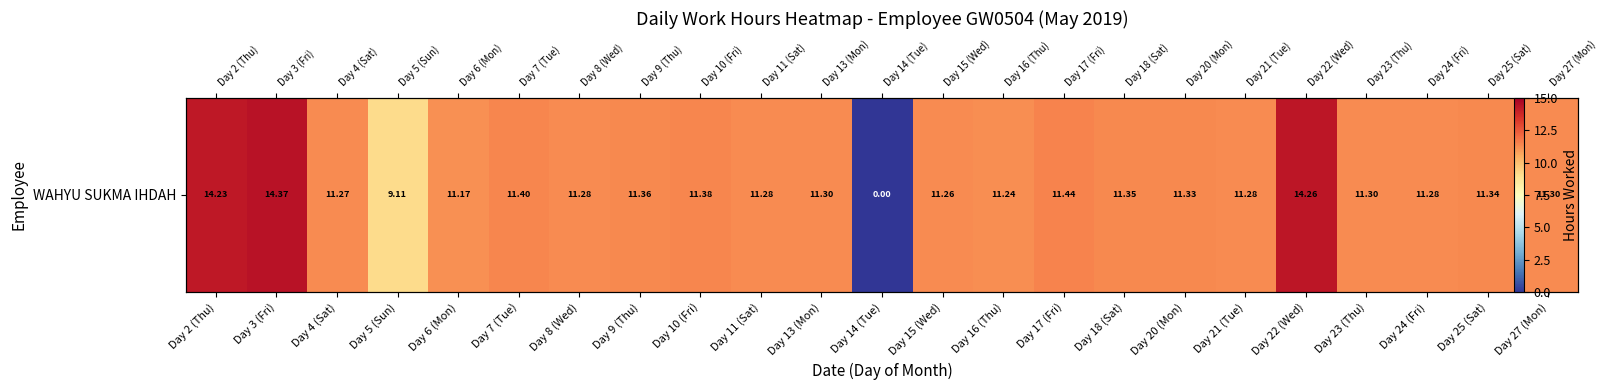

Reading left to right, extract all data points from this chart.

Day 2 (Thu)=14.2	Day 3 (Fri)=14.4	Day 4 (Sat)=11.3	Day 5 (Sun)=9.1	Day 6 (Mon)=11.2	Day 7 (Tue)=11.4	Day 8 (Wed)=11.3	Day 9 (Thu)=11.4	Day 10 (Fri)=11.4	Day 11 (Sat)=11.3	Day 13 (Mon)=11.3	Day 14 (Tue)=0.0	Day 15 (Wed)=11.3	Day 16 (Thu)=11.2	Day 17 (Fri)=11.4	Day 18 (Sat)=11.3	Day 20 (Mon)=11.3	Day 21 (Tue)=11.3	Day 22 (Wed)=14.3	Day 23 (Thu)=11.3	Day 24 (Fri)=11.3	Day 25 (Sat)=11.3	Day 27 (Mon)=11.3